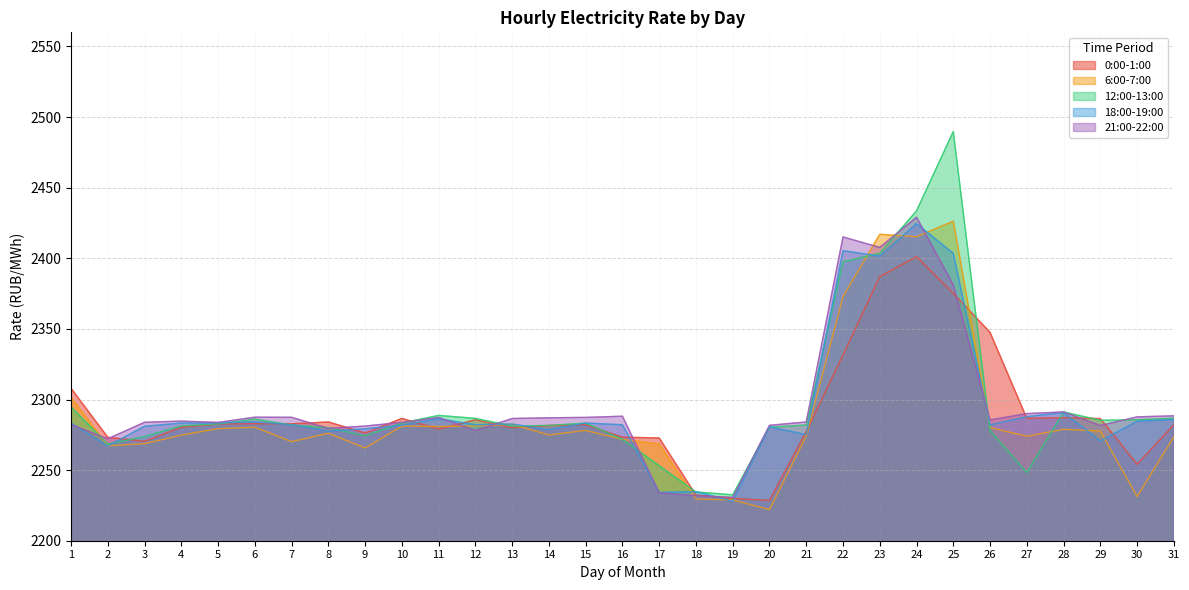

What are all the series names shown in the legend?

0:00-1:00, 6:00-7:00, 12:00-13:00, 18:00-19:00, 21:00-22:00